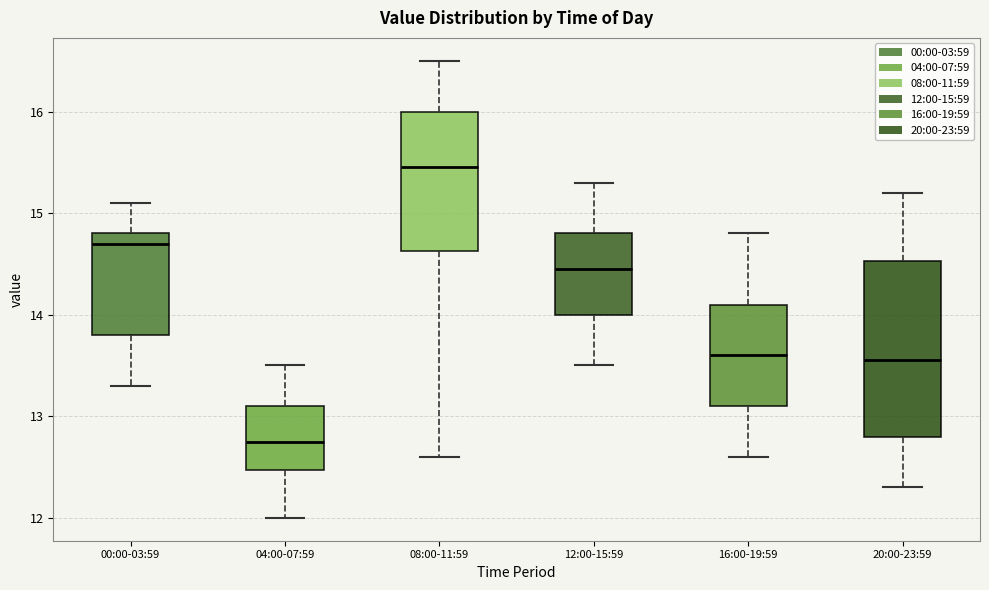

Reading left to right, read every box against the y-axis: the position of its median line, the range the box covers, and the ends of its whiskers. The values are not printed on the chart, so give them approximately, as read against the axis.

00:00-03:59: median 14.7, box 13.8 to 14.8, whiskers 13.3 to 15.1
04:00-07:59: median 12.8, box 12.5 to 13.1, whiskers 12.0 to 13.5
08:00-11:59: median 15.5, box 14.6 to 16.0, whiskers 12.6 to 16.5
12:00-15:59: median 14.5, box 14.0 to 14.8, whiskers 13.5 to 15.3
16:00-19:59: median 13.6, box 13.1 to 14.1, whiskers 12.6 to 14.8
20:00-23:59: median 13.6, box 12.8 to 14.5, whiskers 12.3 to 15.2